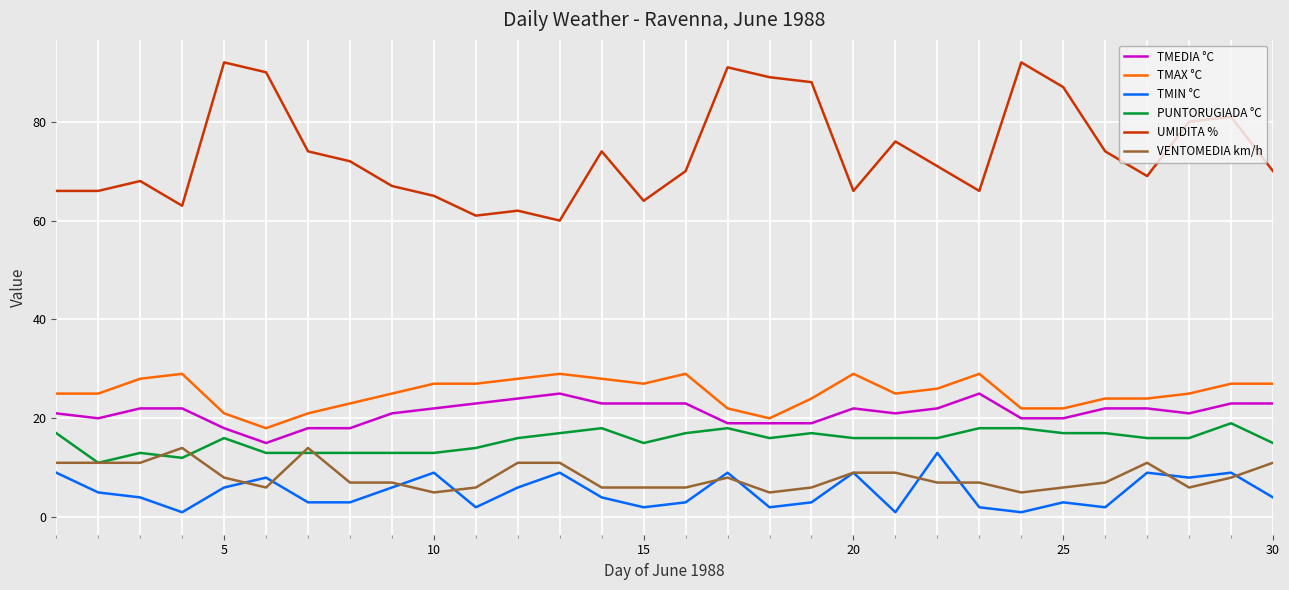

Which series has the largest total across all categories?

UMIDITA %